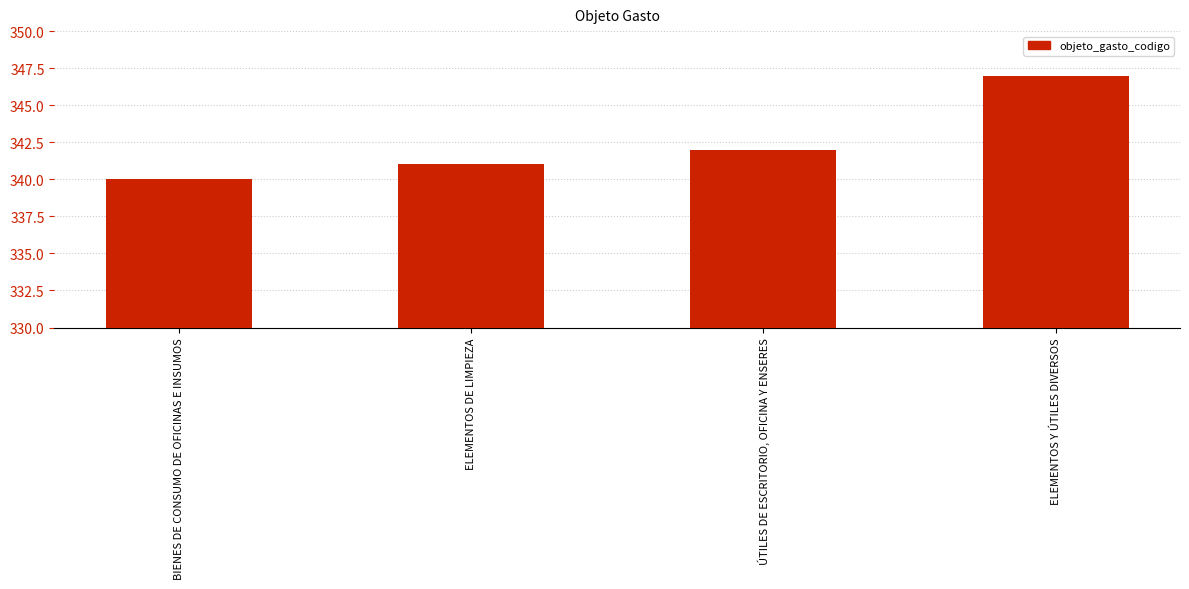

The value at ELEMENTOS Y ÚTILES DIVERSOS is 542. True or false?

False